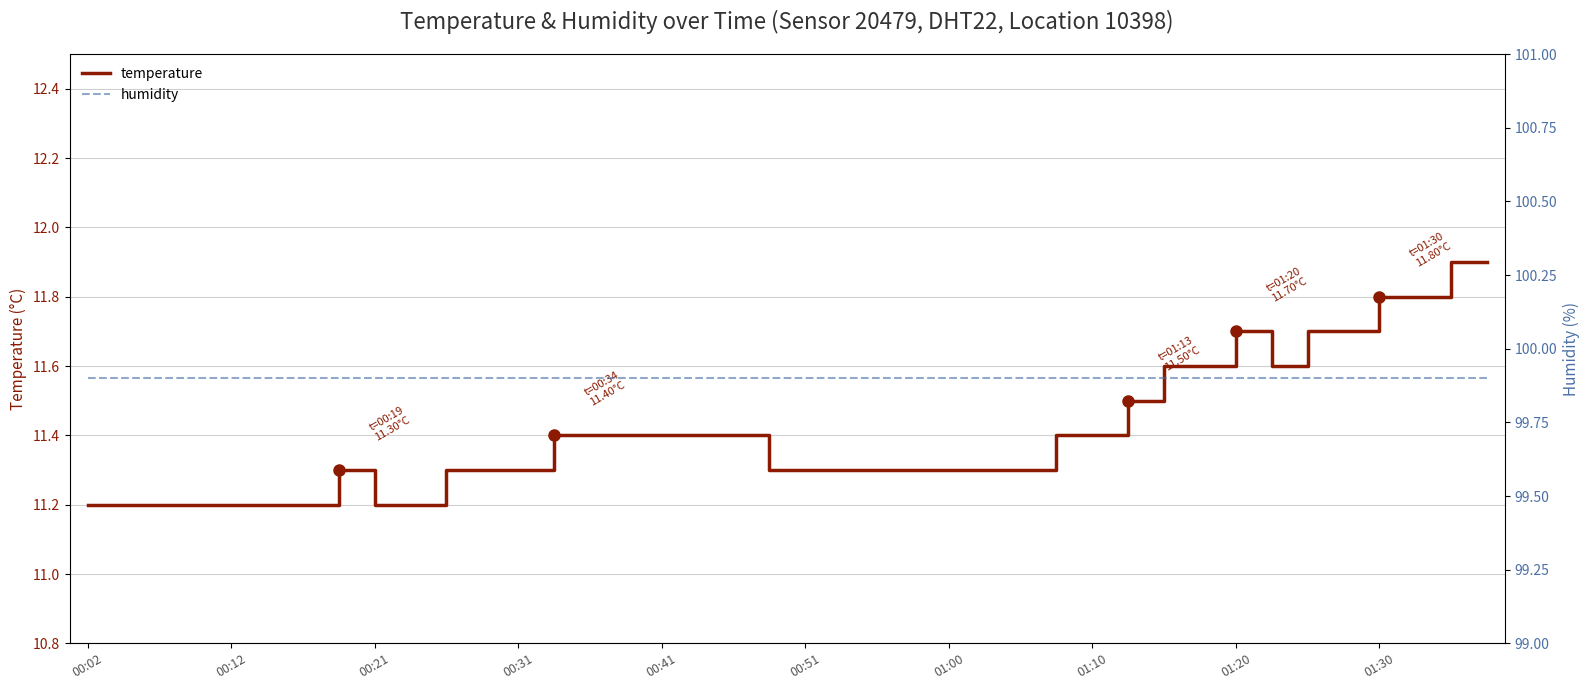

At 39, list the series in order from largest to smallest.

humidity, temperature